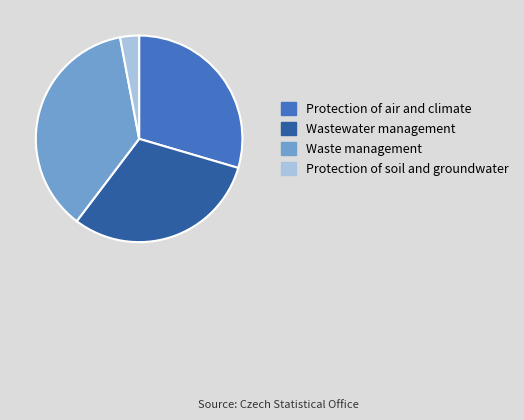

Is the sum of Protection of soil and groundwater and Protection of air and climate greater than half?

No